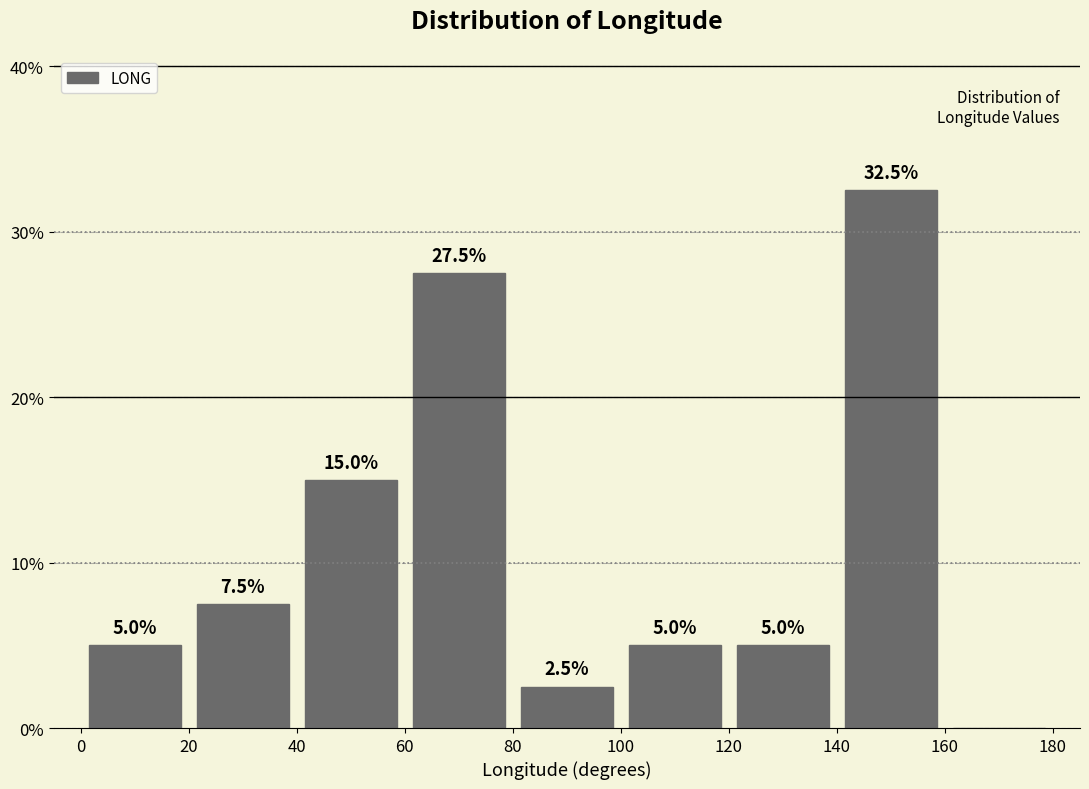

Over which range of the x-axis is the bar tallest?

140 to 160